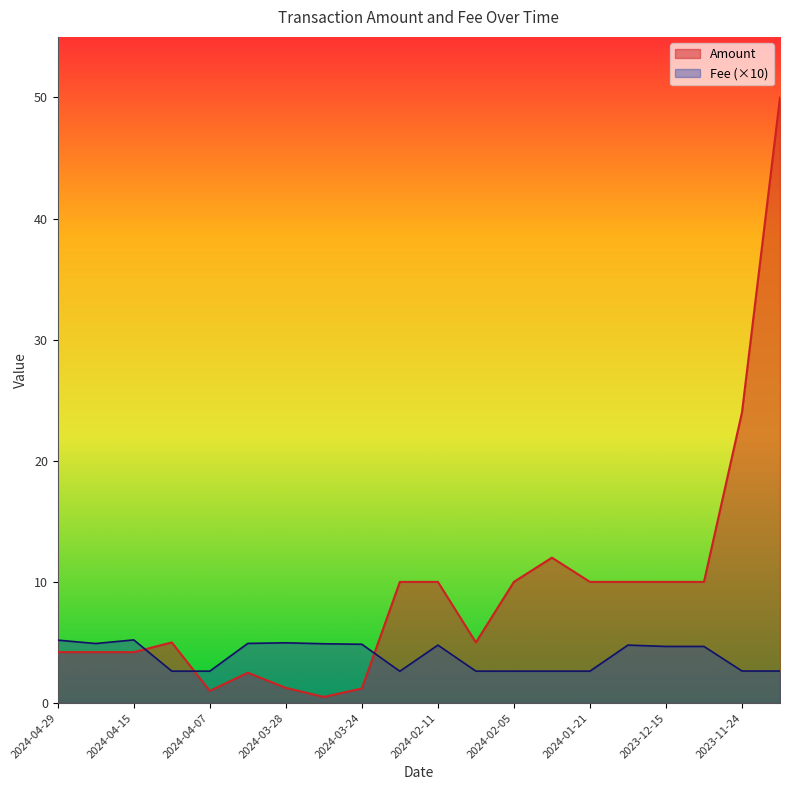

Count the Fee values in the range 2 to 4.

9